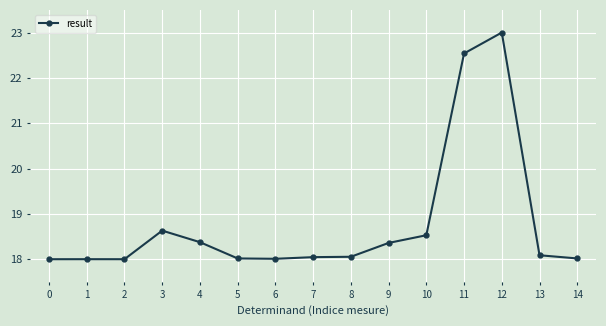

What is the minimum value shown in the chart?

18.0